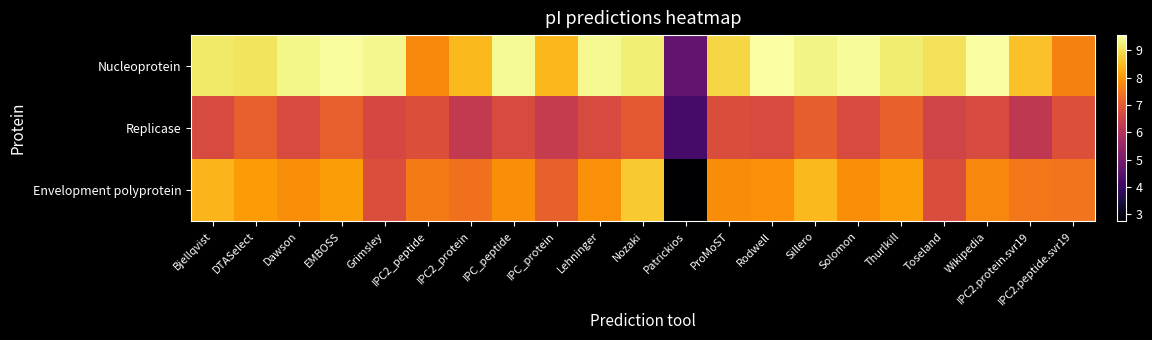

Rank the series at Thurlkill from highest to lowest value.

Nucleoprotein, Envelopment polyprotein, Replicase